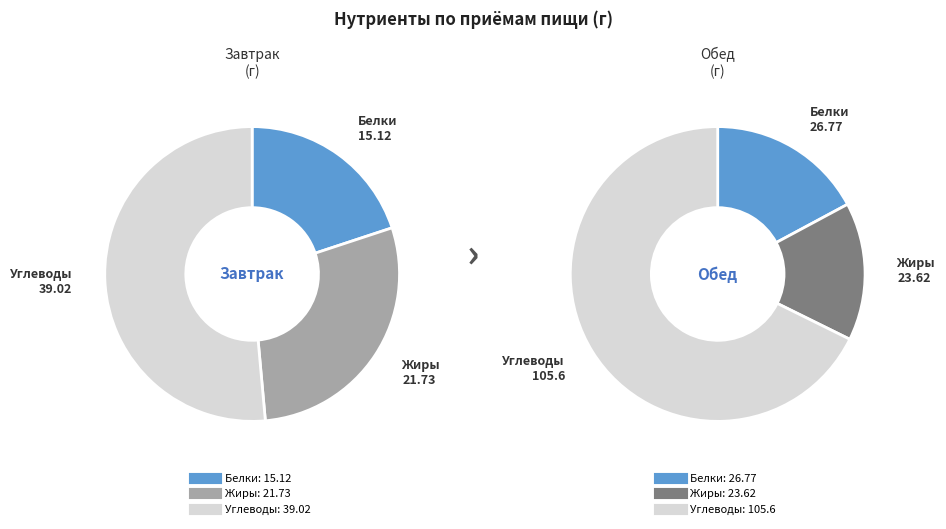

Does any single category account for the majority?

Yes